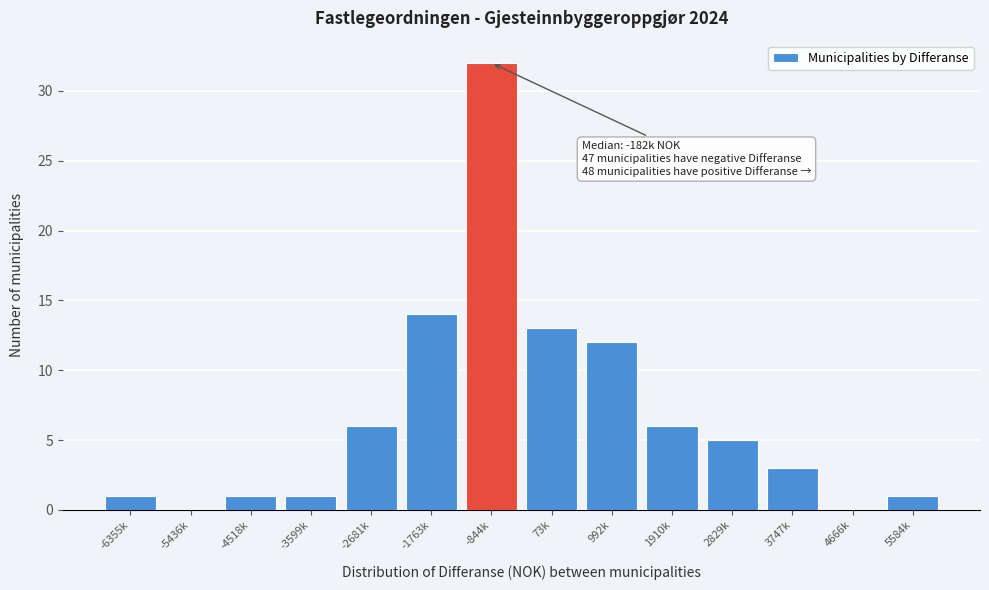

Reading right to left, extract all data points from this chart.

5584k=1	4666k=0	3747k=3	2829k=5	1910k=6	992k=12	73k=13	-844k=32	-1763k=14	-2681k=6	-3599k=1	-4518k=1	-5436k=0	-6355k=1